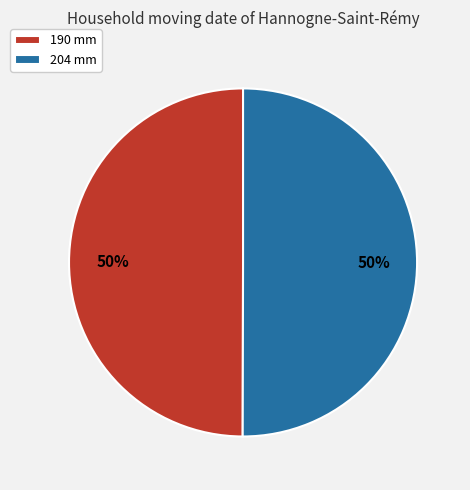

Is the sum of 204 mm and 190 mm greater than half?

Yes